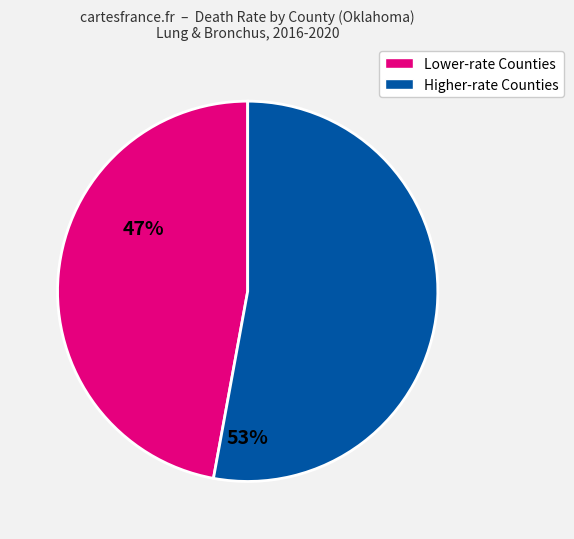

Is there any slice that represents more than half of the pie?

Yes